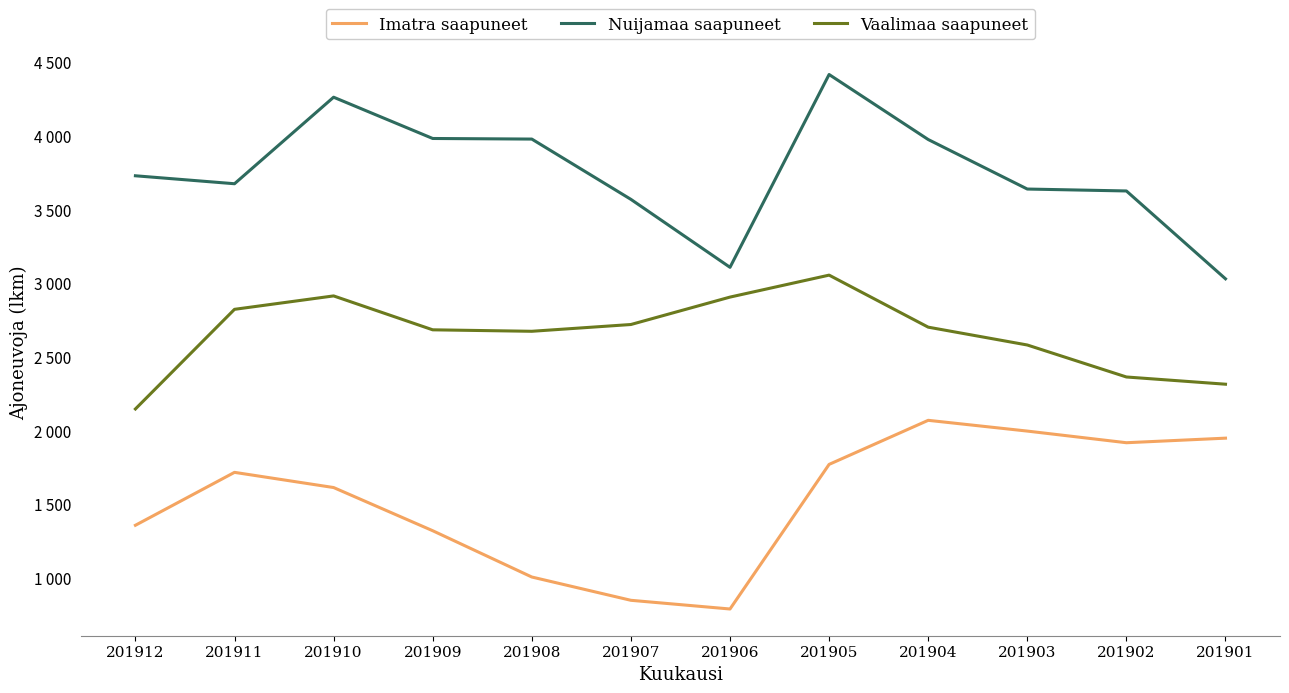

What is the value of the Vaalimaa saapuneet point at the 2nd from the left?

2820